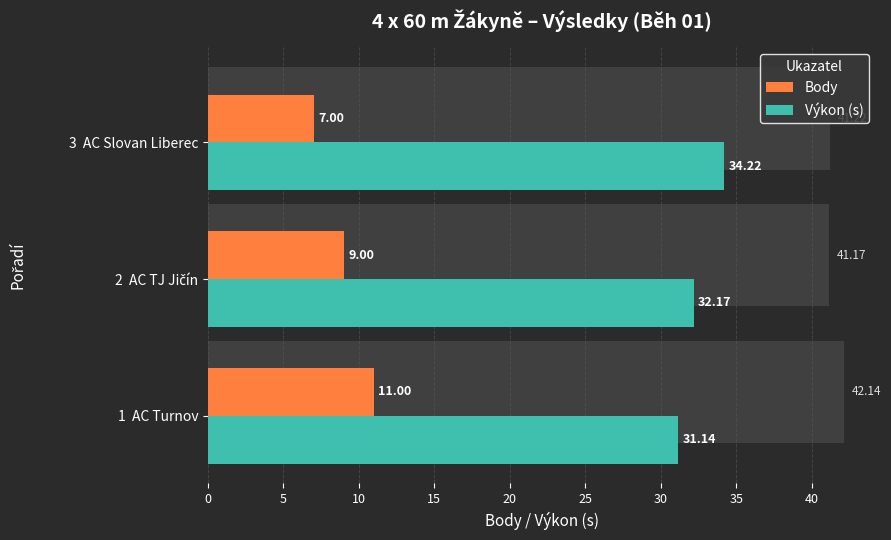

What is the value of the Body bar at the 1st from the left?

11.0